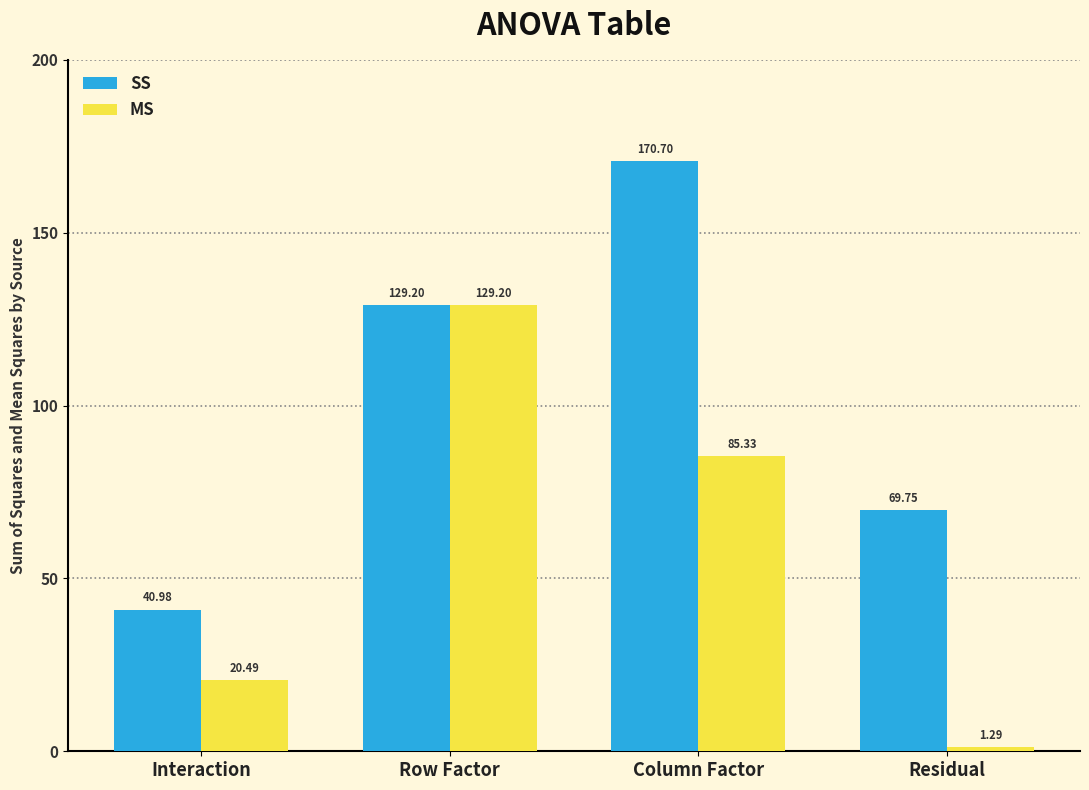

At which category does the chart reach its peak across all series?

Column Factor